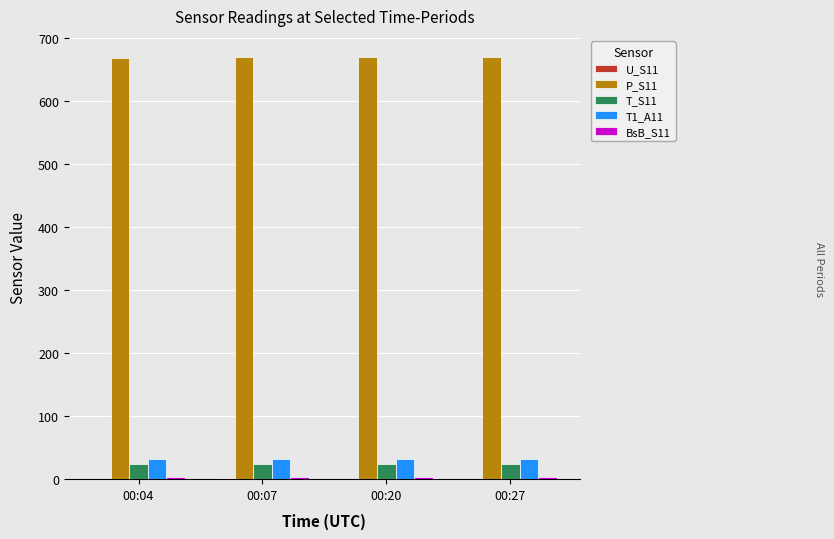

True or false: P_S11 has a value of 1056.8 at 00:27.

False